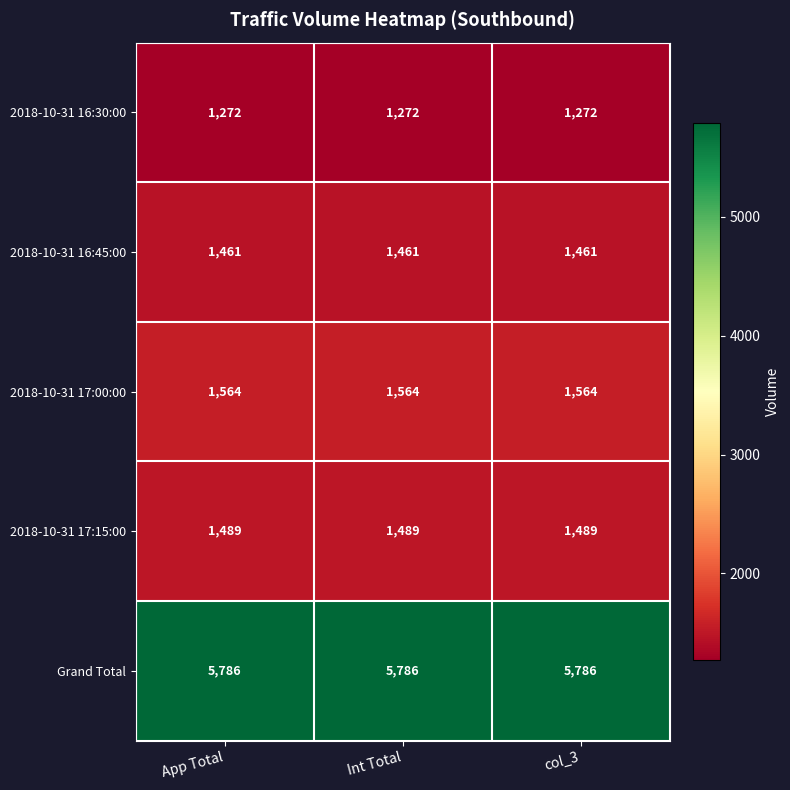

What is the smallest value displayed?

1272